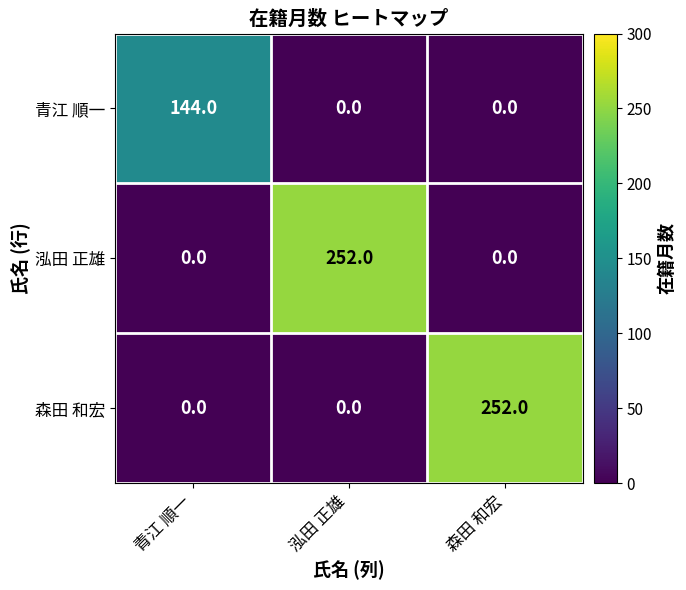

What is the spread (max minus min) of values at 泓田 正雄?

252